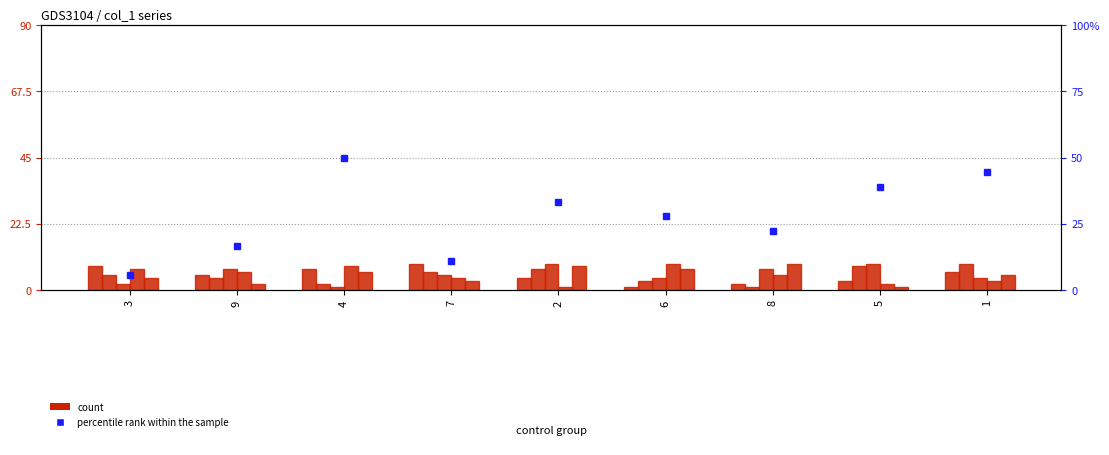

What position from the right is 9?

8